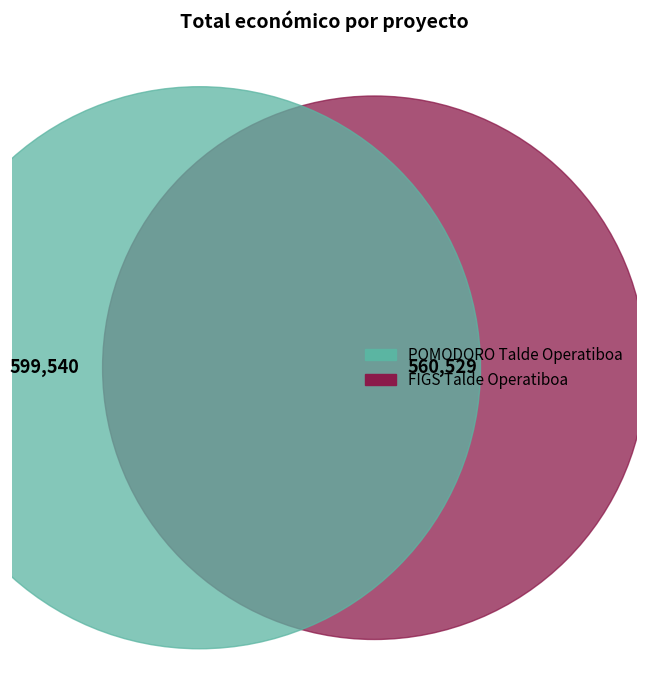

The POMODORO Talde Operatiboa slice represents 52% of the pie. True or false?

True